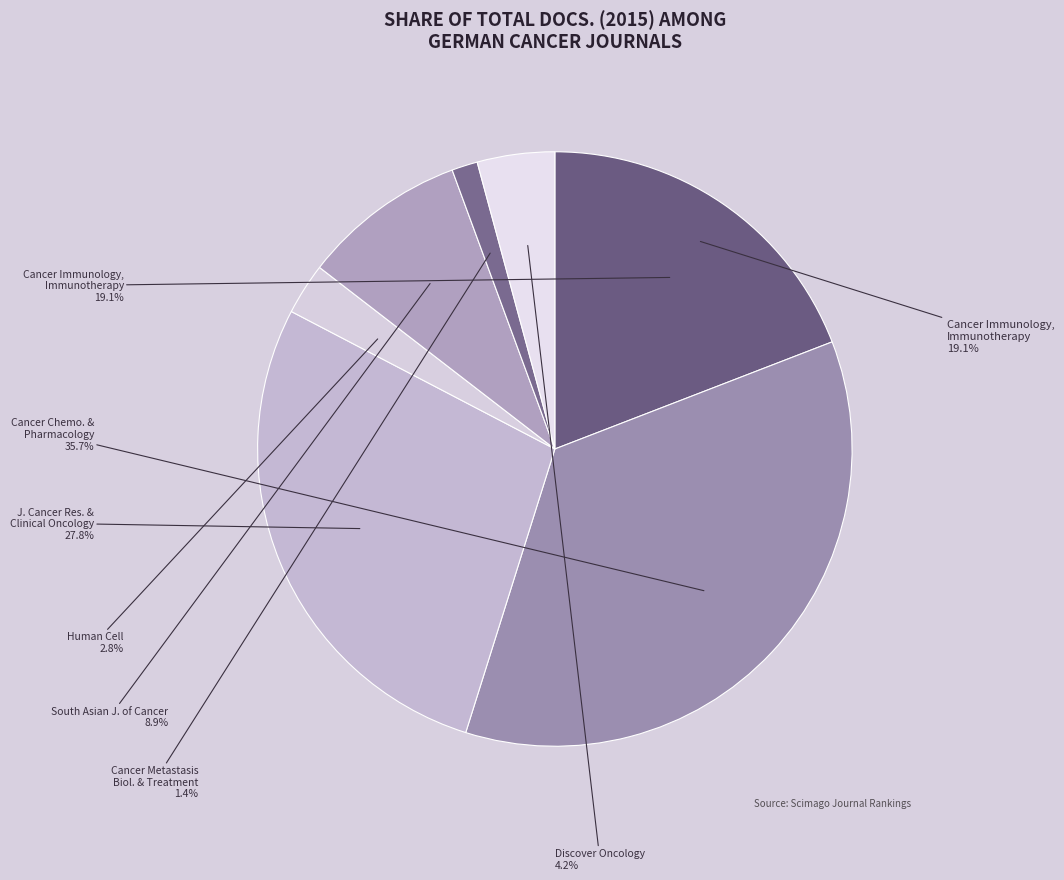

What percentage is NOT represented by Discover Oncology?

95.8%